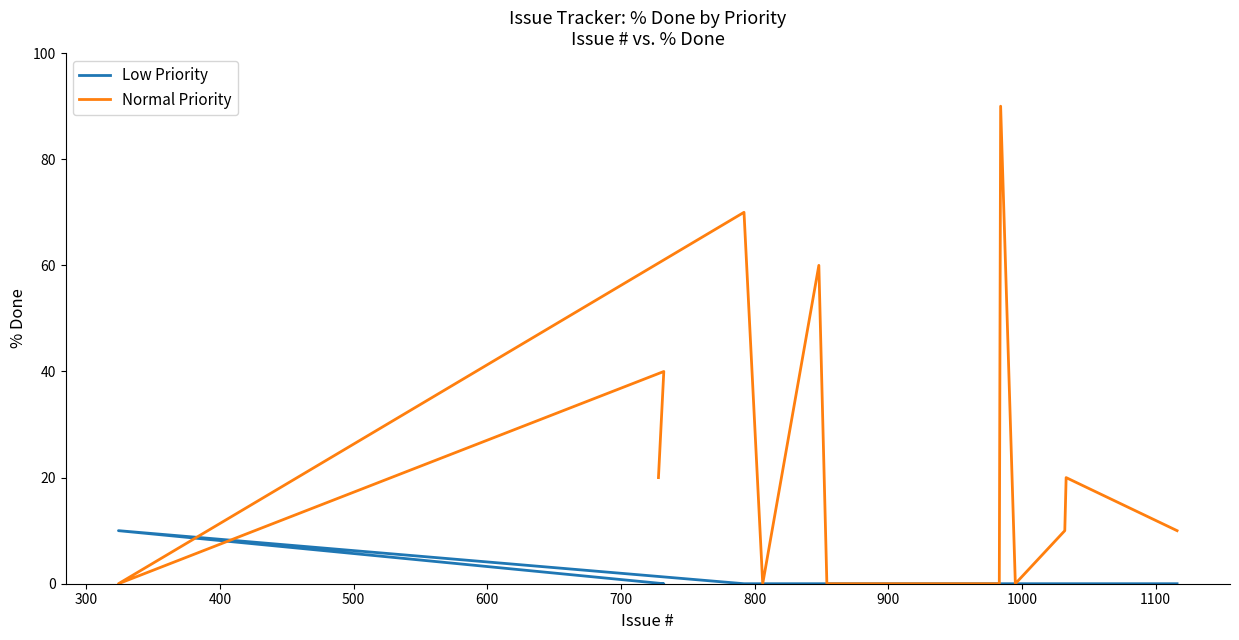

How many intersections are there between Low Priority and Normal Priority?

2